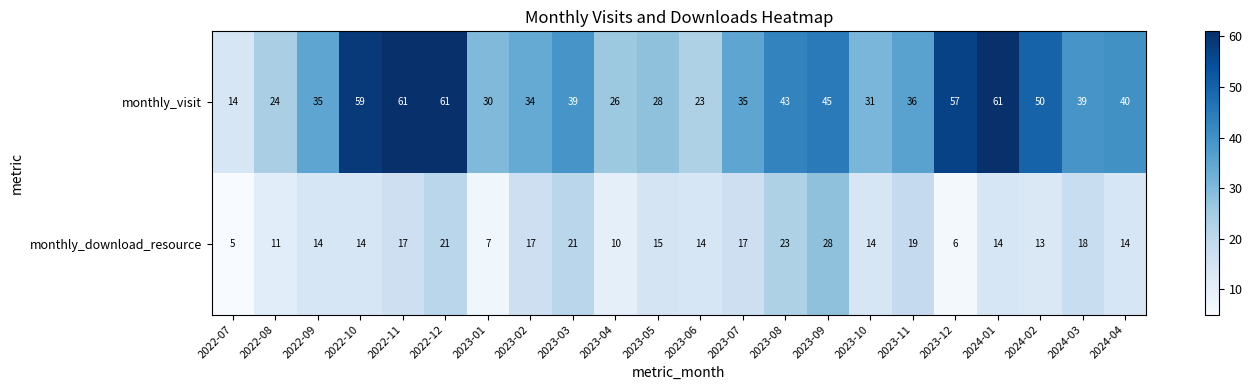

At which category is the sum across all series the highest?

2022-12